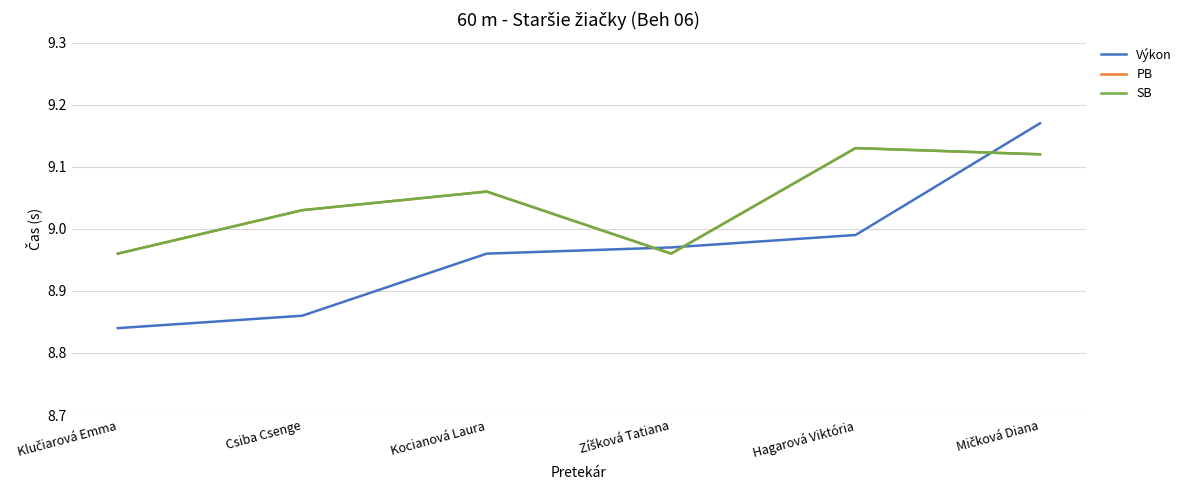

Is this an area chart (filled region under the line)?

No